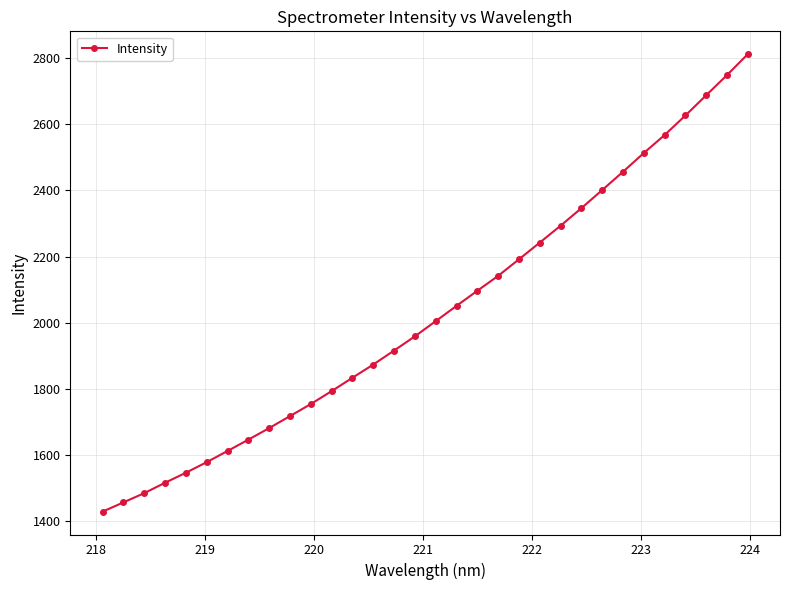

What is the minimum value shown in the chart?

1428.1